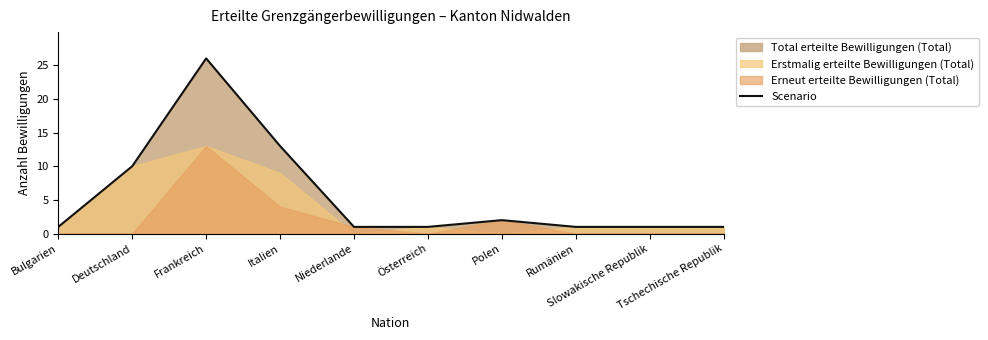

The chart shows a value of 1 at Rumänien. True or false?

True